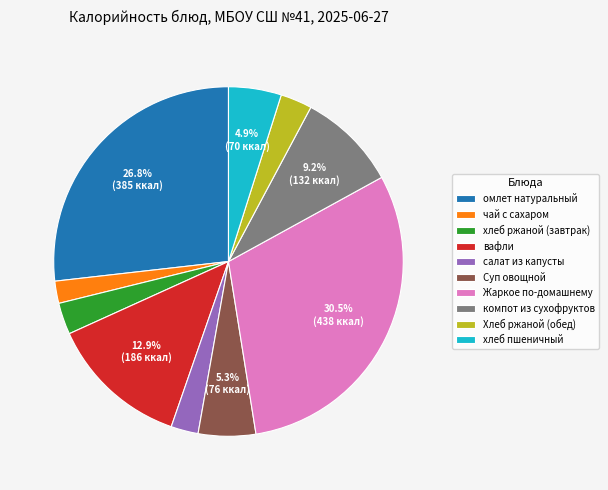

How many segments does this pie chart have?

10